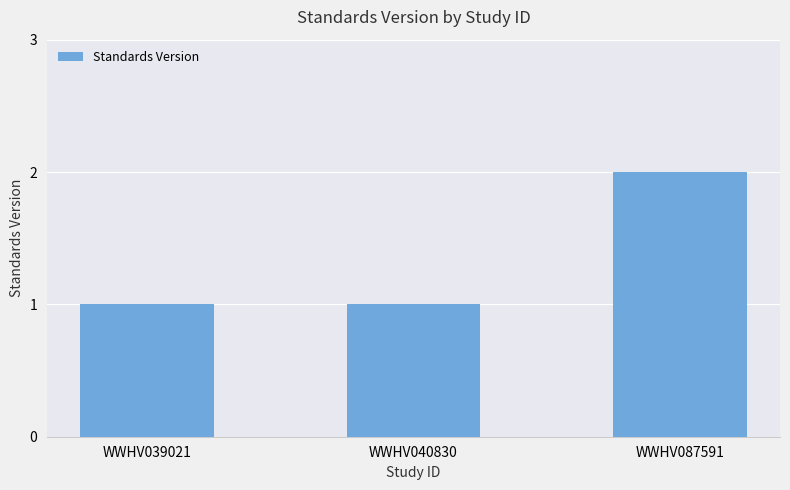

Reading left to right, transcribe all the data shown in this chart.

1	1	2